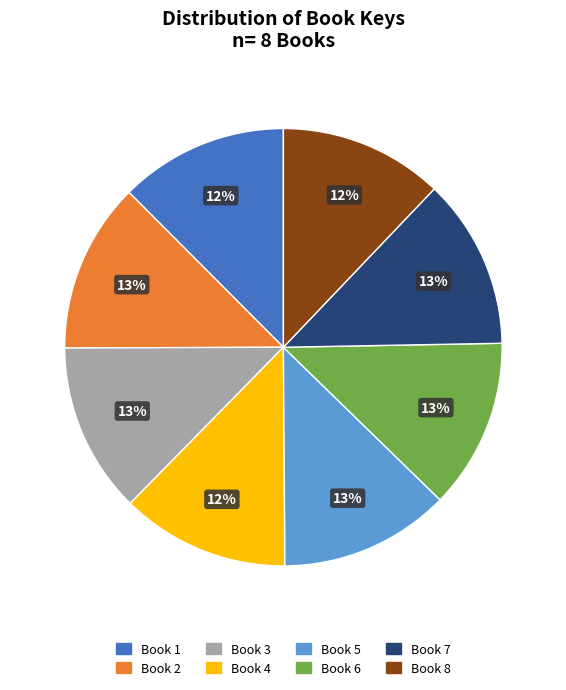

Is the sum of Book 5 and Book 8 greater than half?

No